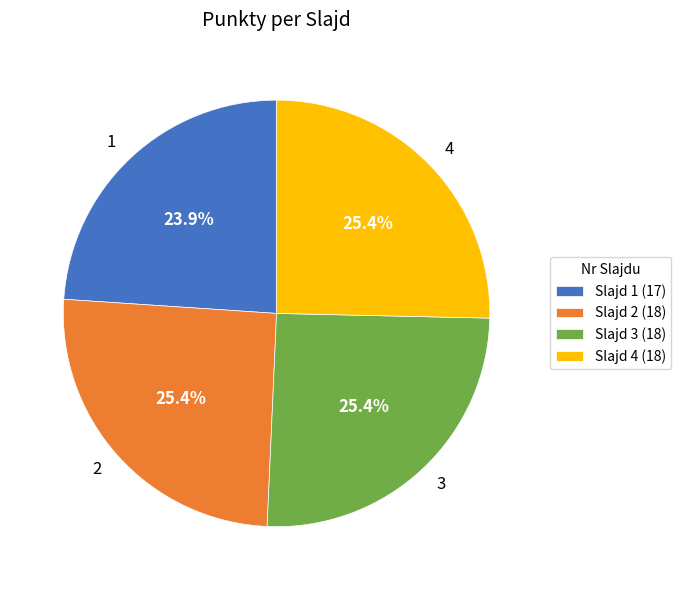

To the nearest percent, what percentage of the pie is 1?

24%